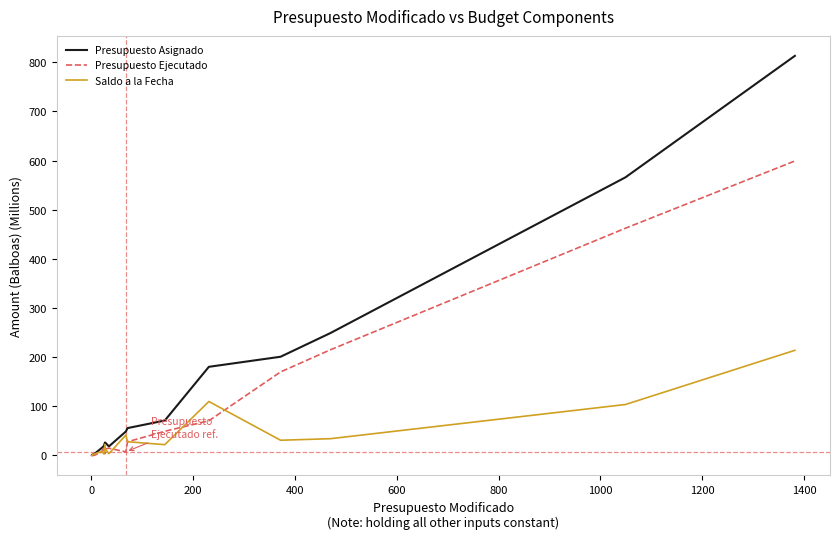

Which series has the largest range (max minus min)?

Presupuesto Asignado